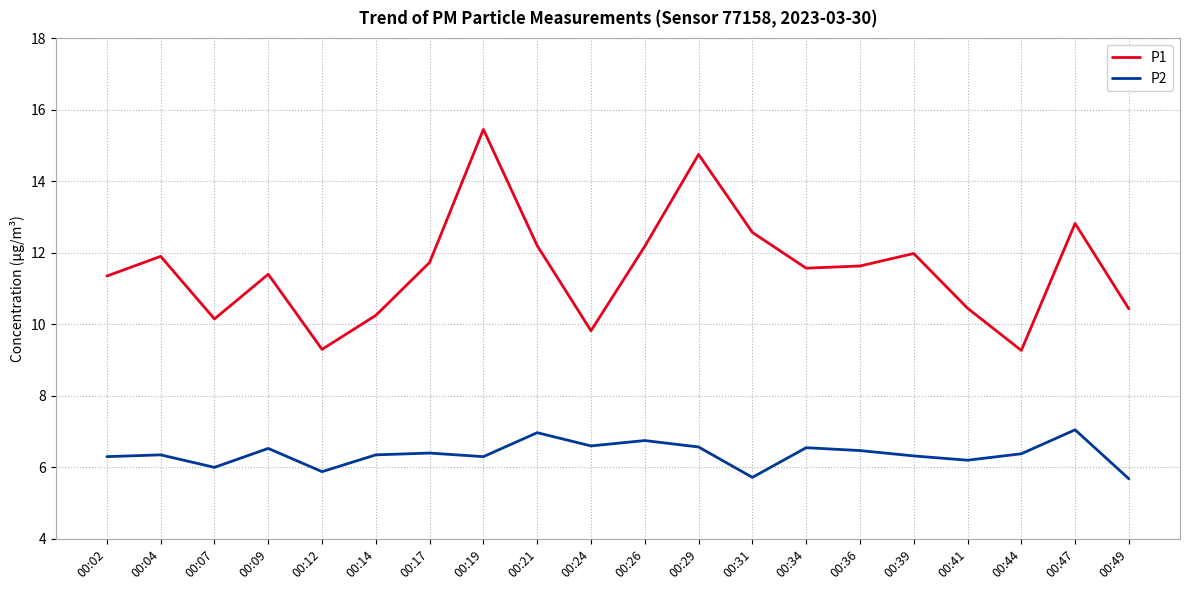

True or false: P1 and P2 intersect in this chart.

False